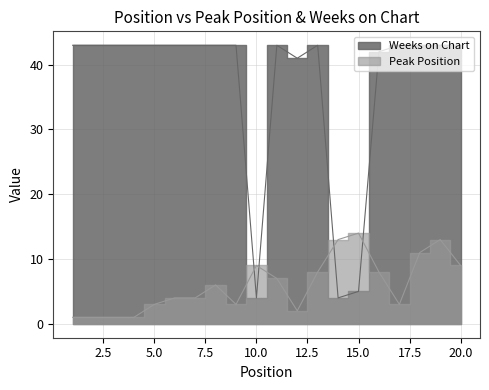

How many interior local valleys does the Weeks on Chart series have?

3